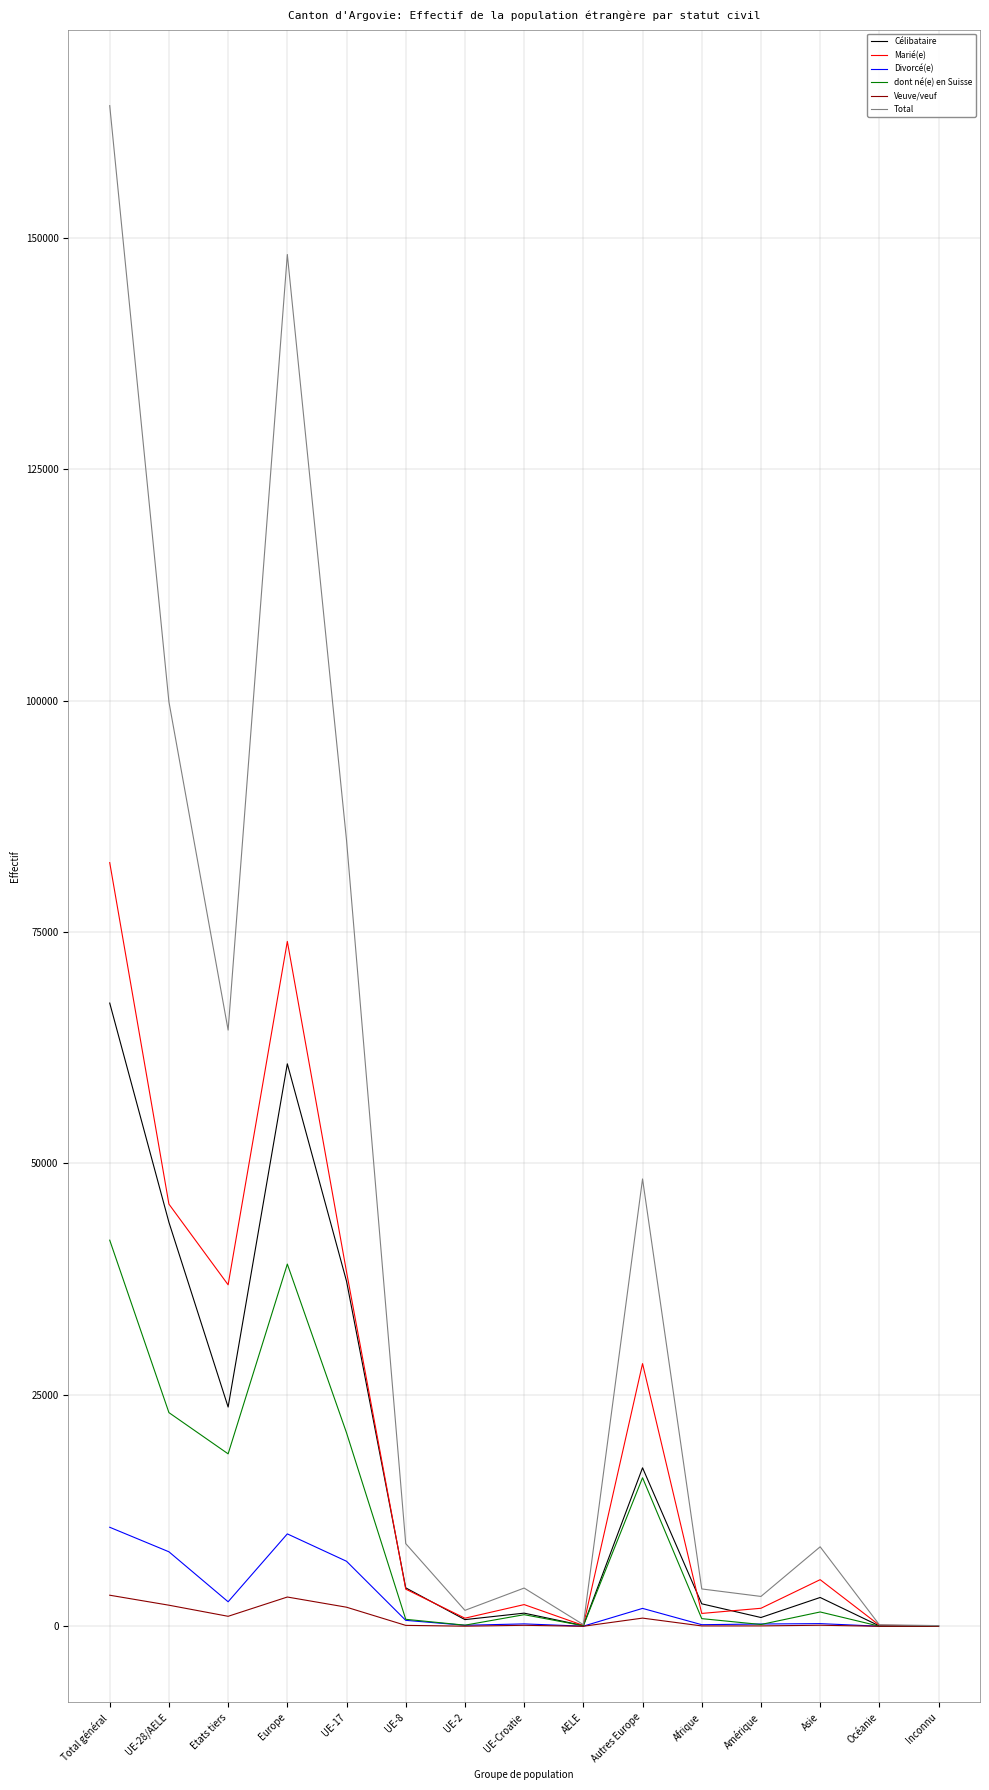

In dont né(e) en Suisse, how many points are lower than both neighbors (excluding endpoints)?

4